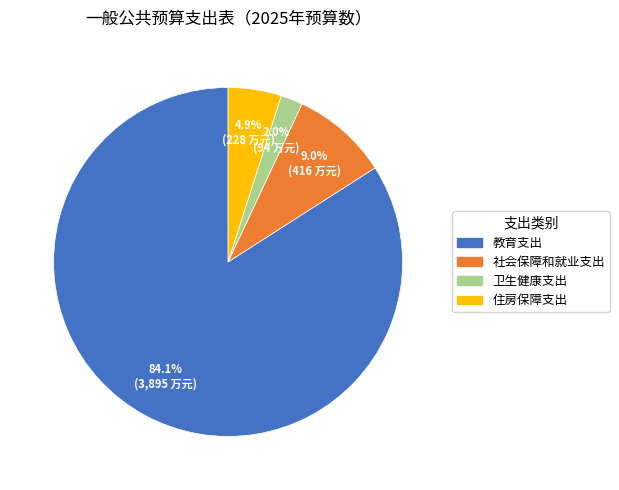

How many slices are in this pie chart?

4